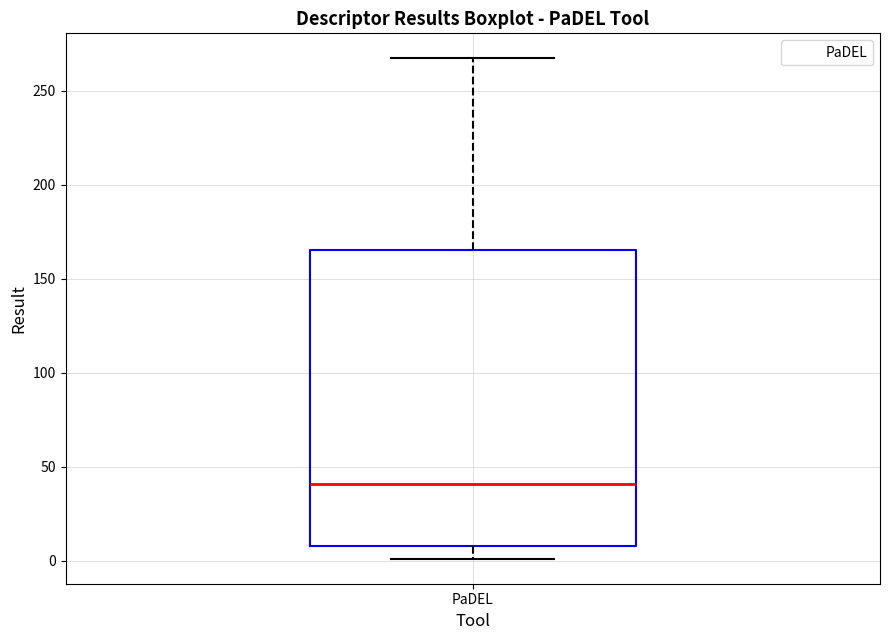

Where is the upper edge of the box for PaDEL on the y-axis? The values are not printed on the chart, so give them approximately, as read against the axis.

165